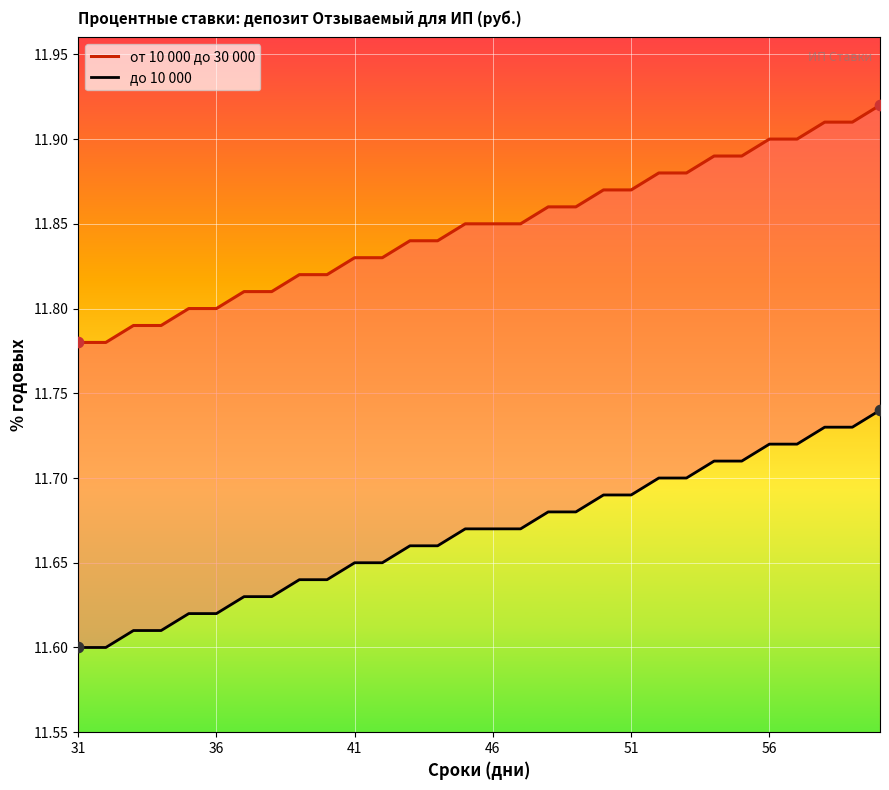

What are all the series names shown in the legend?

от 10 000 до 30 000, до 10 000